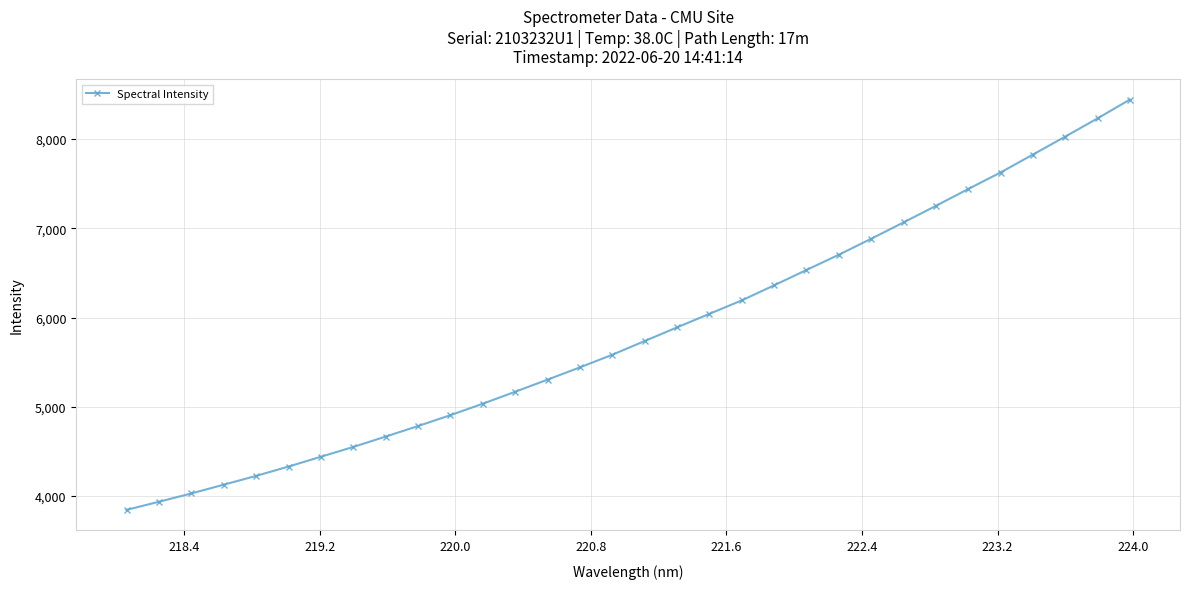

What is the difference between the second highest and minimum values?

4388.2